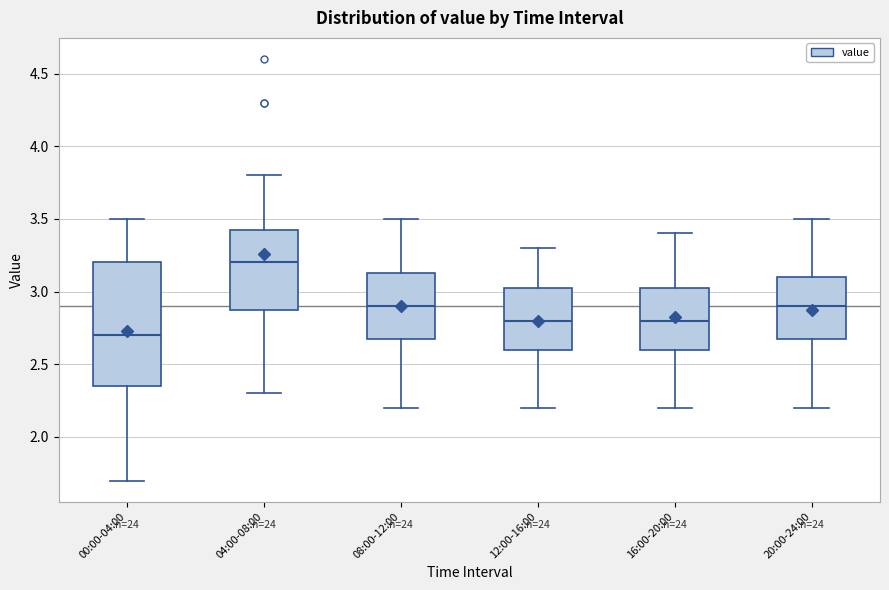

Reading left to right, transcribe this box plot: for each box, give where its median line is, the range the box spans, and where its two whiskers end, as read against the y-axis. The values are not printed on the chart, so give them approximately, as read against the axis.

00:00-04:00: median 2.70, box 2.35 to 3.20, whiskers 1.70 to 3.50
04:00-08:00: median 3.20, box 2.90 to 3.45, whiskers 2.30 to 3.80
08:00-12:00: median 2.90, box 2.70 to 3.15, whiskers 2.20 to 3.50
12:00-16:00: median 2.80, box 2.60 to 3.05, whiskers 2.20 to 3.30
16:00-20:00: median 2.80, box 2.60 to 3.05, whiskers 2.20 to 3.40
20:00-24:00: median 2.90, box 2.70 to 3.10, whiskers 2.20 to 3.50